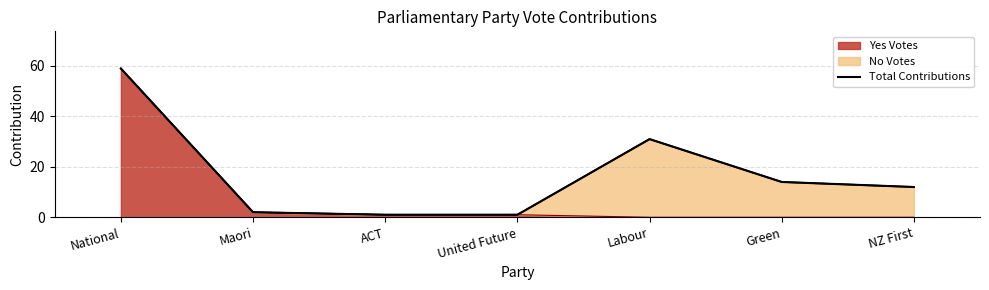

What is the ratio of the value at National to the value at Maori?

29.5